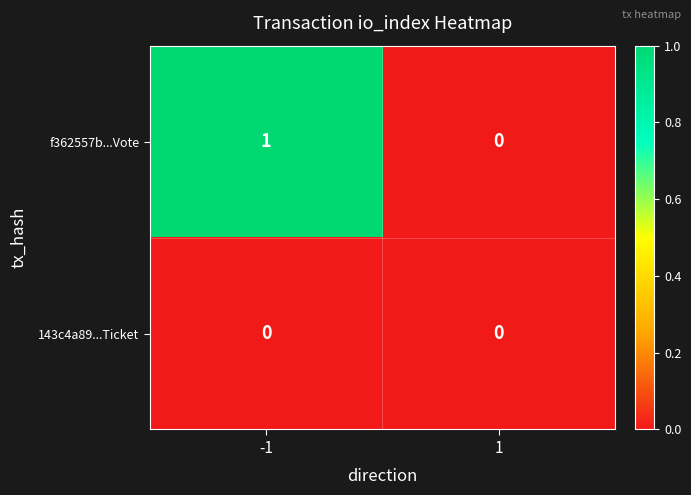

Is it true that f362557b...Vote equals 2 at -1?

False